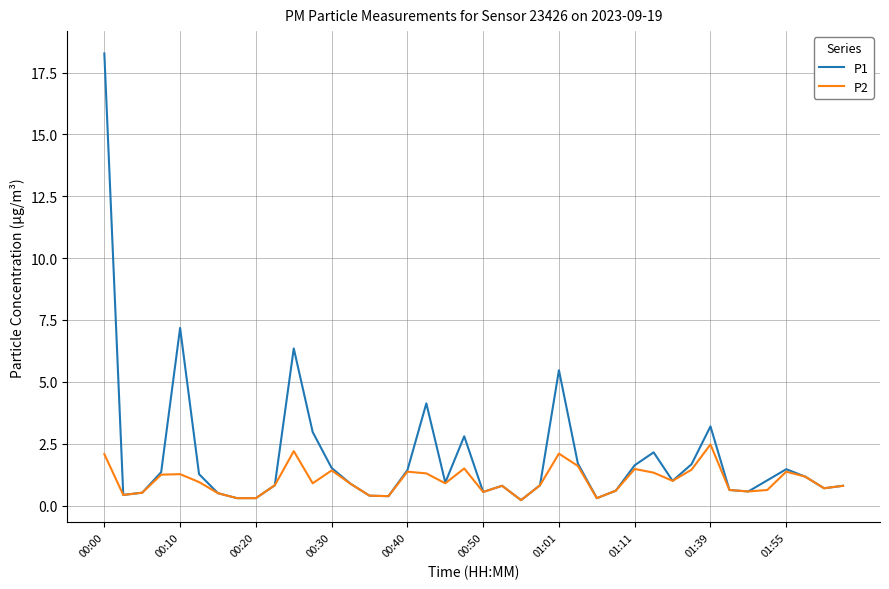

Rank the series by their maximum value, from highest to lowest.

P1, P2